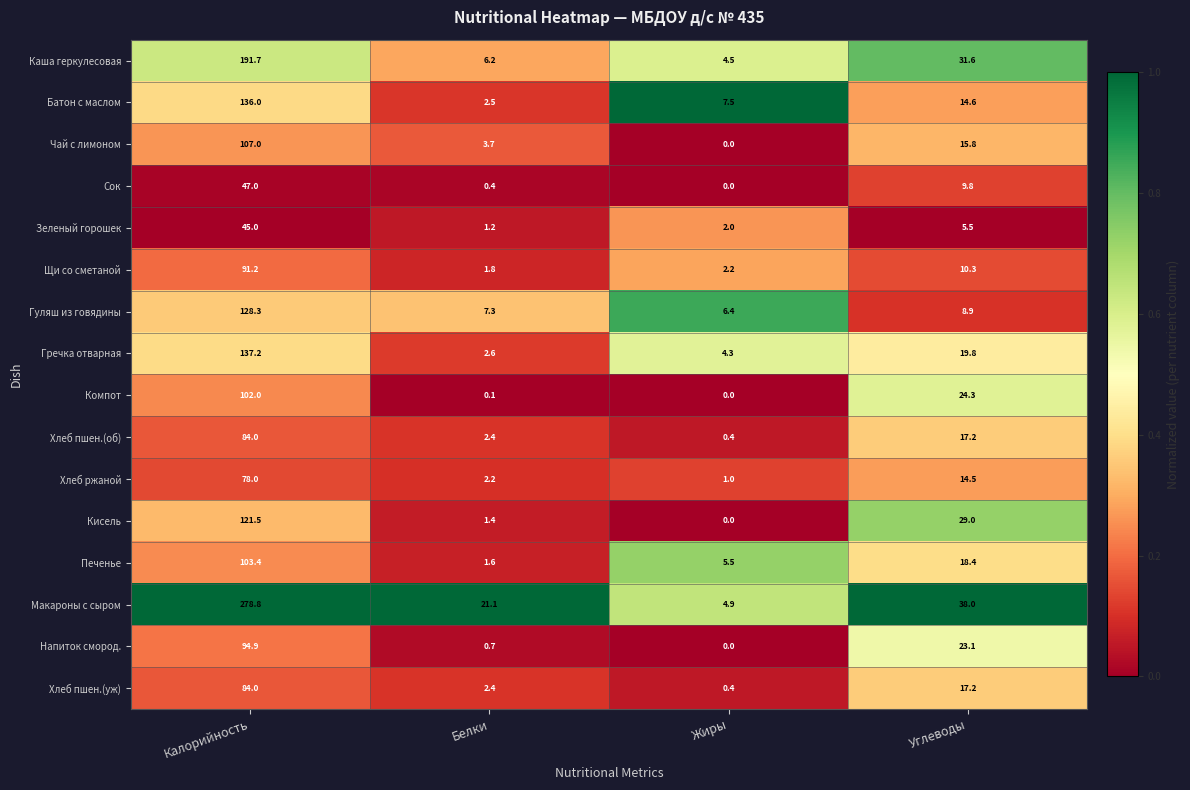

What is the spread (max minus min) of values at Калорийность?

233.8